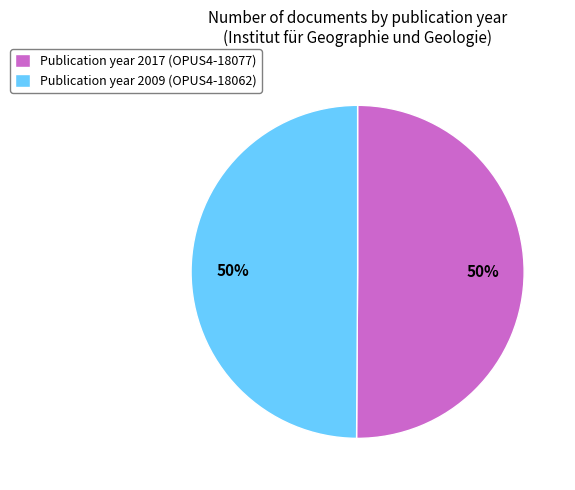

What percentage is the Publication year 2009 (OPUS4-18062) slice, to the nearest percent?

50%